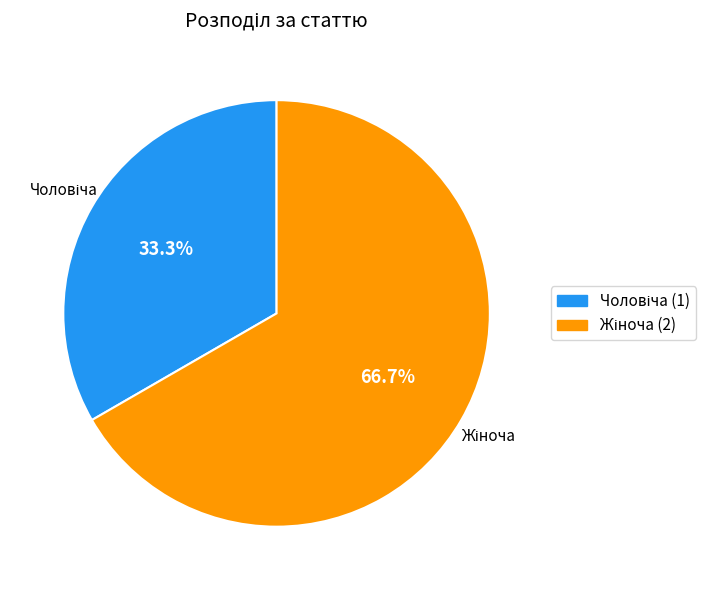

Is there any slice that represents more than half of the pie?

Yes